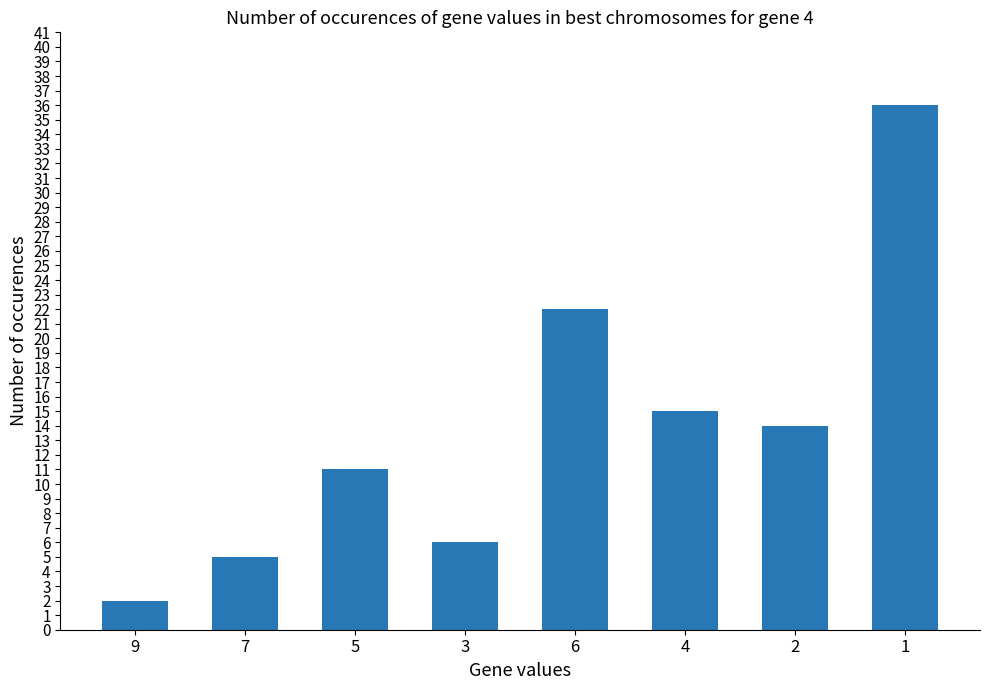

The chart shows a value of 6 at 2. True or false?

False